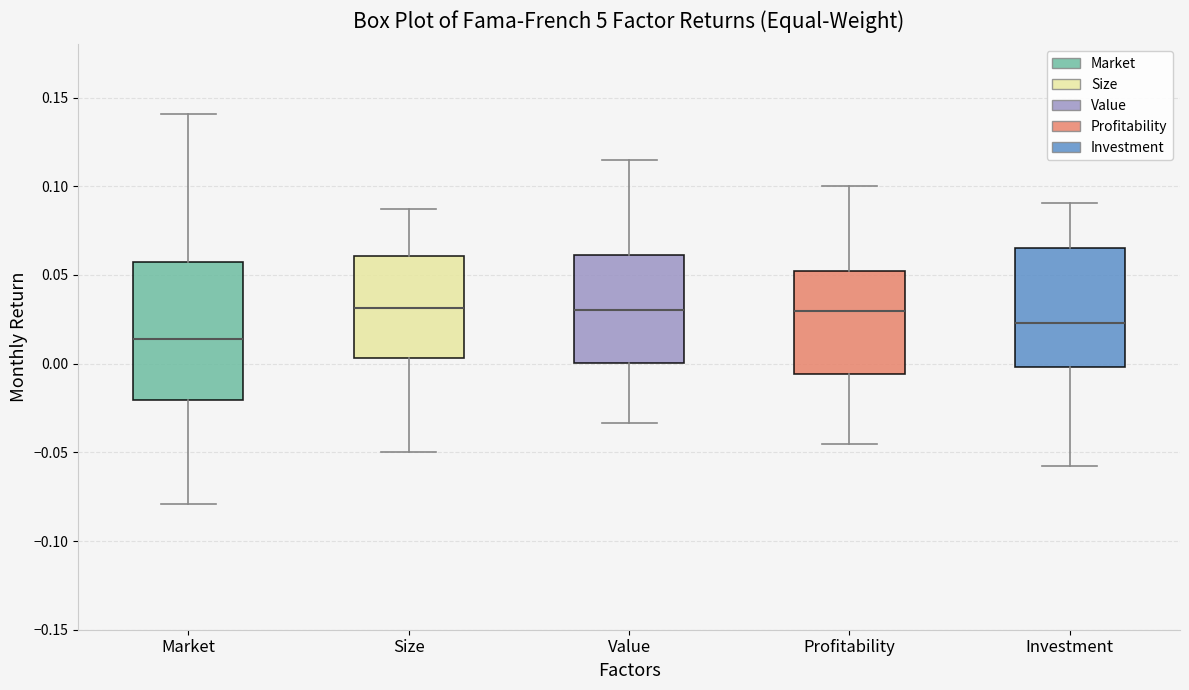

Reading left to right, read every box against the y-axis: the position of its median line, the range the box covers, and the ends of its whiskers. The values are not printed on the chart, so give them approximately, as read against the axis.

Market: median 0.015, box -0.020 to 0.055, whiskers -0.080 to 0.140
Size: median 0.030, box 0.005 to 0.060, whiskers -0.050 to 0.085
Value: median 0.030, box 0.000 to 0.060, whiskers -0.035 to 0.115
Profitability: median 0.030, box -0.005 to 0.050, whiskers -0.045 to 0.100
Investment: median 0.025, box 0.000 to 0.065, whiskers -0.060 to 0.090